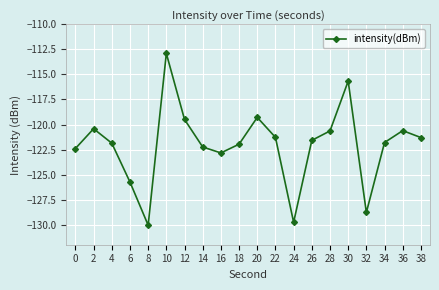

Which category has the lowest value across all series?

8